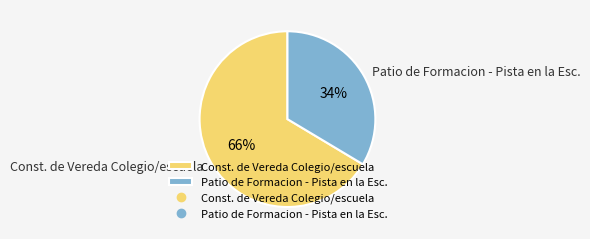

Is the sum of Patio de Formacion - Pista en la Esc. and Const. de Vereda Colegio/escuela greater than half?

Yes